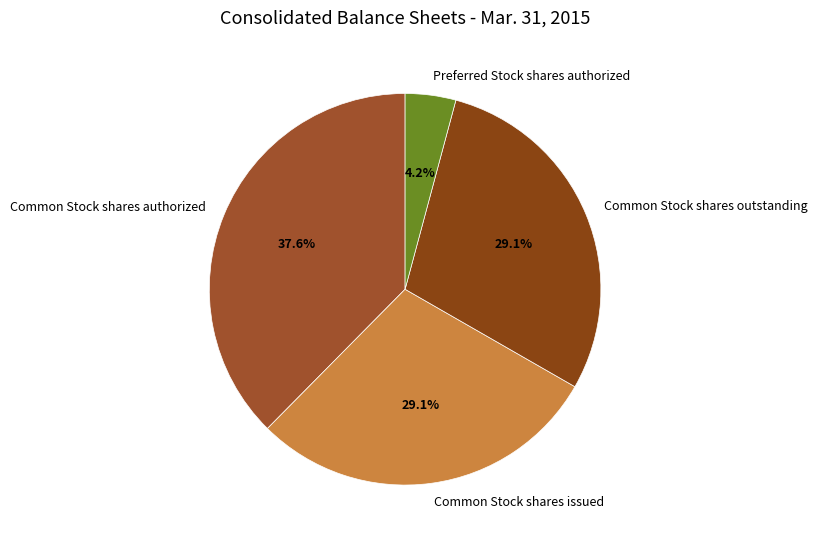

Which slice is the largest?

Common Stock shares authorized